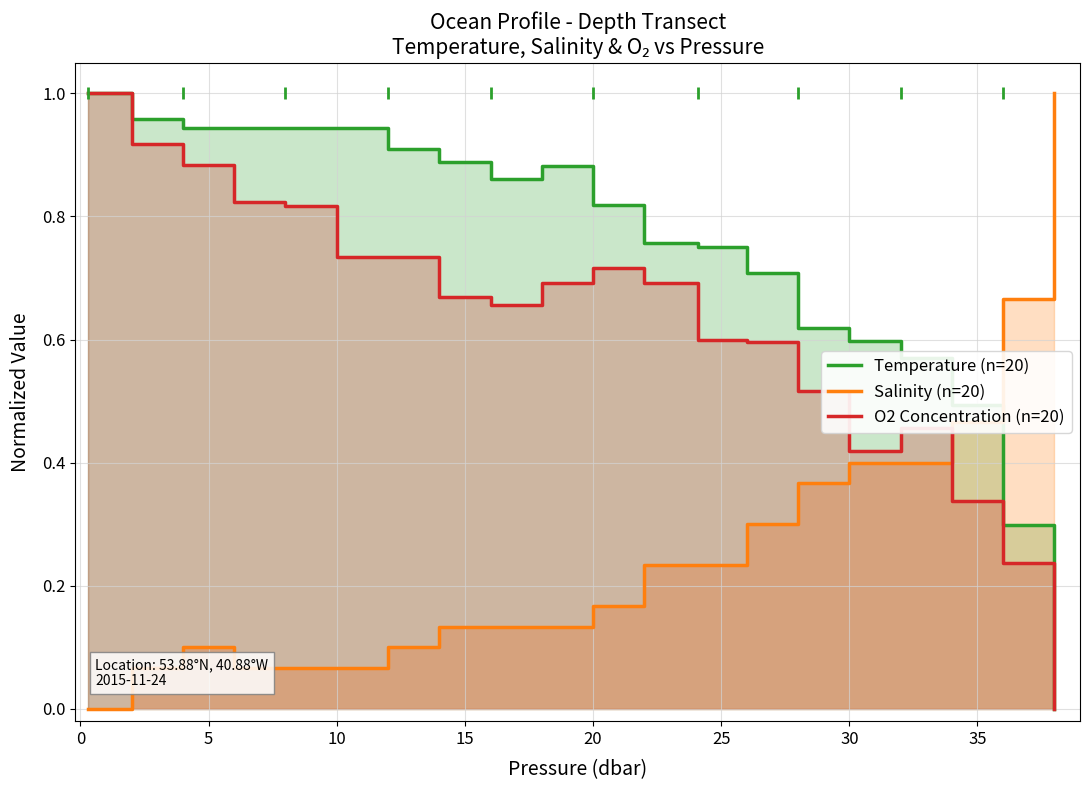

How many interior local valleys does the O2 Concentration (n=20) series have?

2